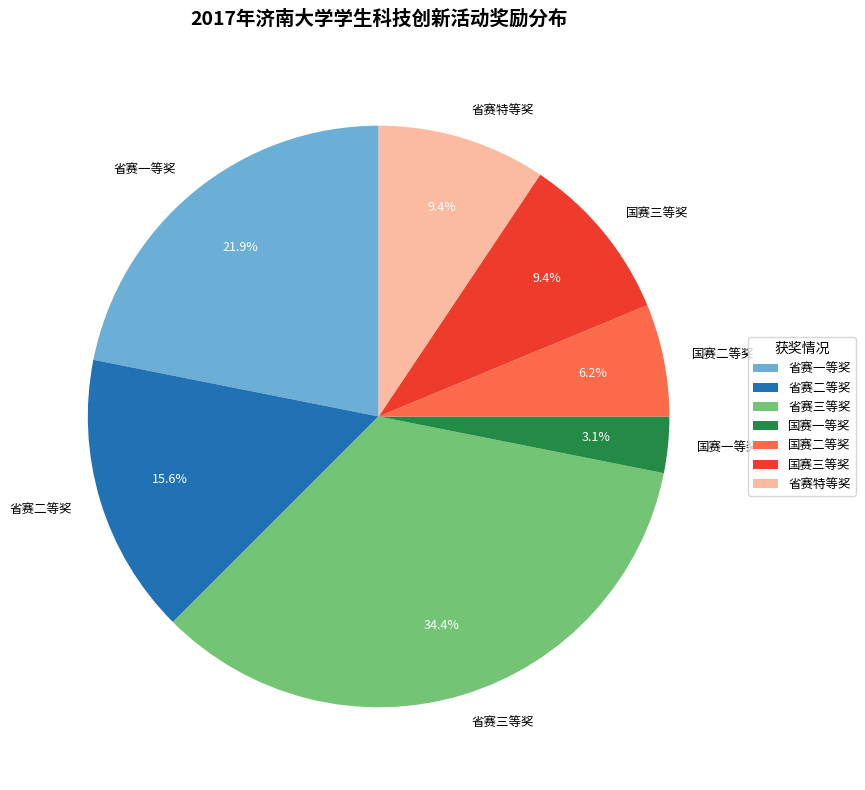

What is the largest slice in the pie chart?

省赛三等奖